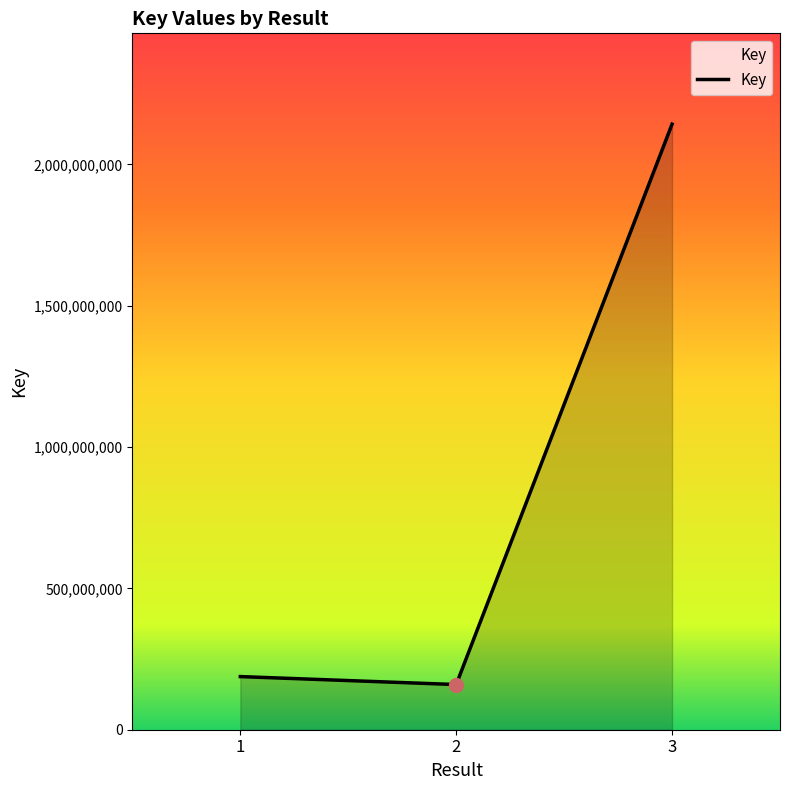

What is the ratio of the value at 2 to the value at 1?

0.9